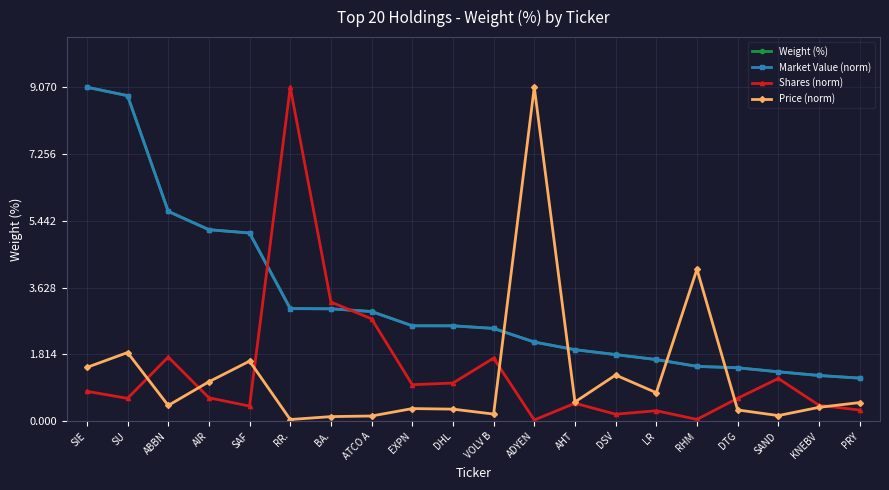

What is the difference between the highest and lowest values at PRY?

0.9